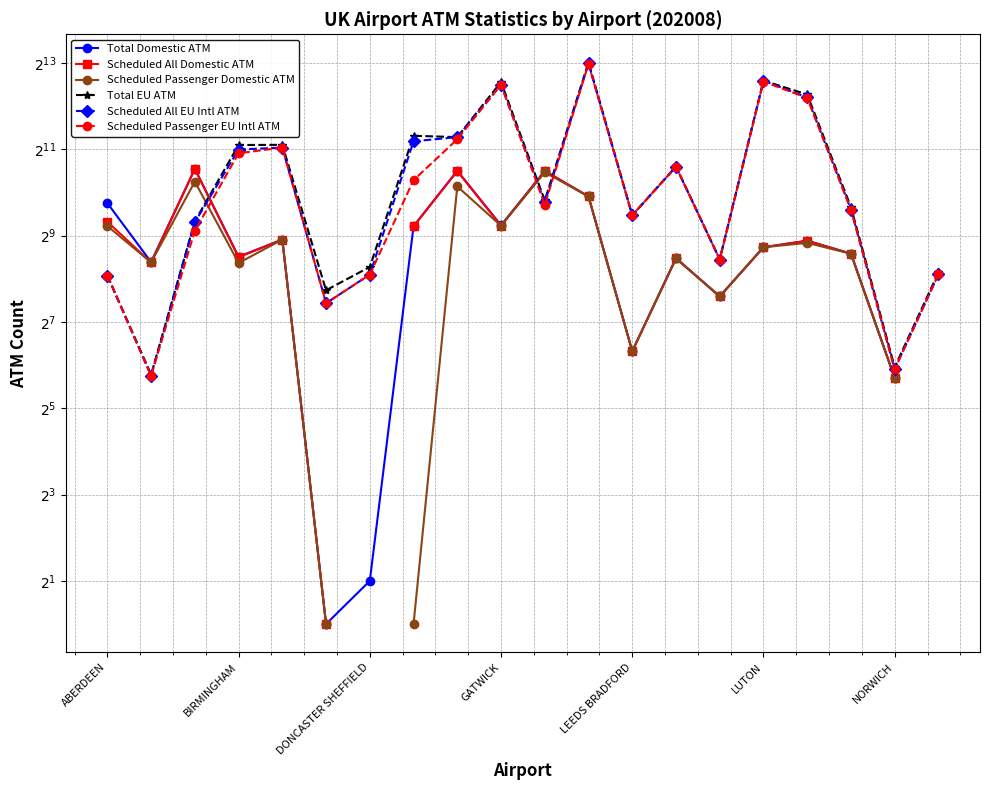

True or false: Scheduled All EU Intl ATM has more than 1 points higher than both neighbors.

True